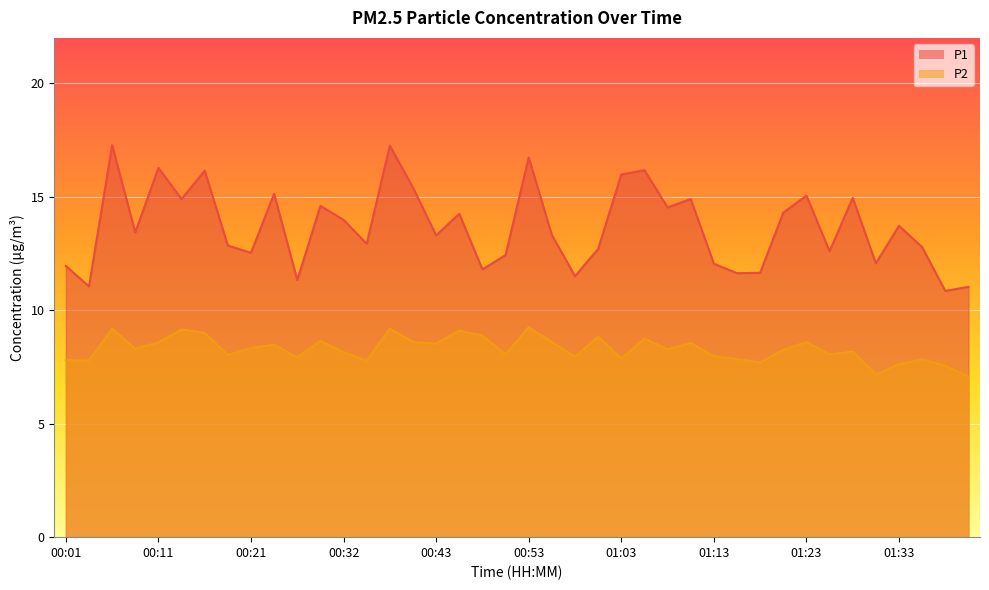

What is the label of the 19th point from the right?

00:56